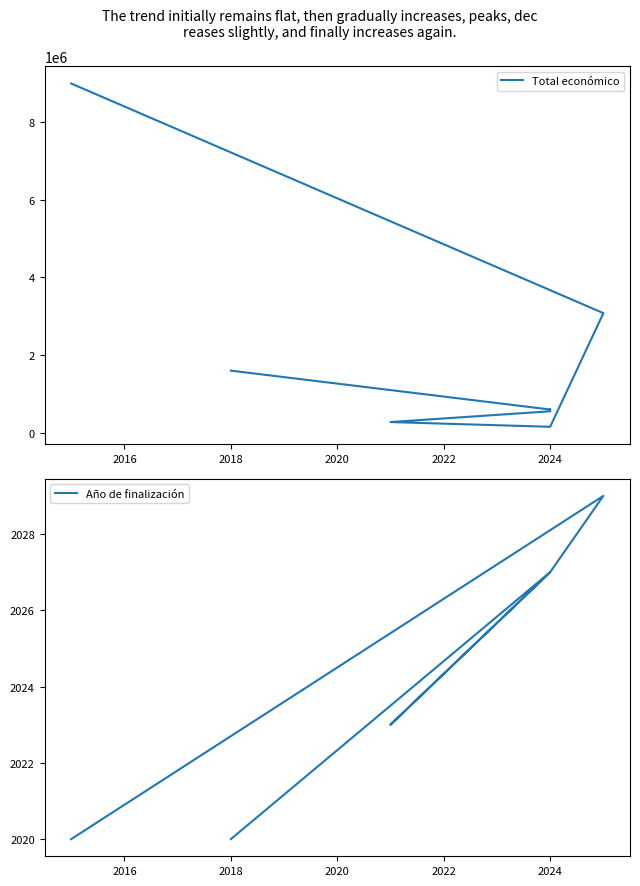

Is it true that Total económico equals 241378 at 2024?

False